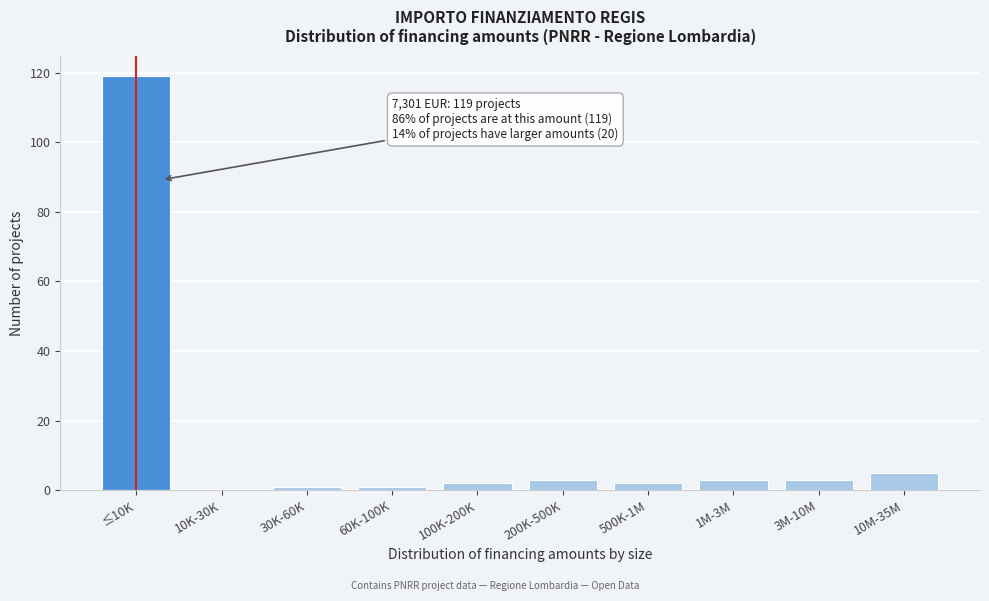

Reading right to left, extract all data points from this chart.

10M-35M=5	3M-10M=3	1M-3M=3	500K-1M=2	200K-500K=3	100K-200K=2	60K-100K=1	30K-60K=1	10K-30K=0	≤10K=119